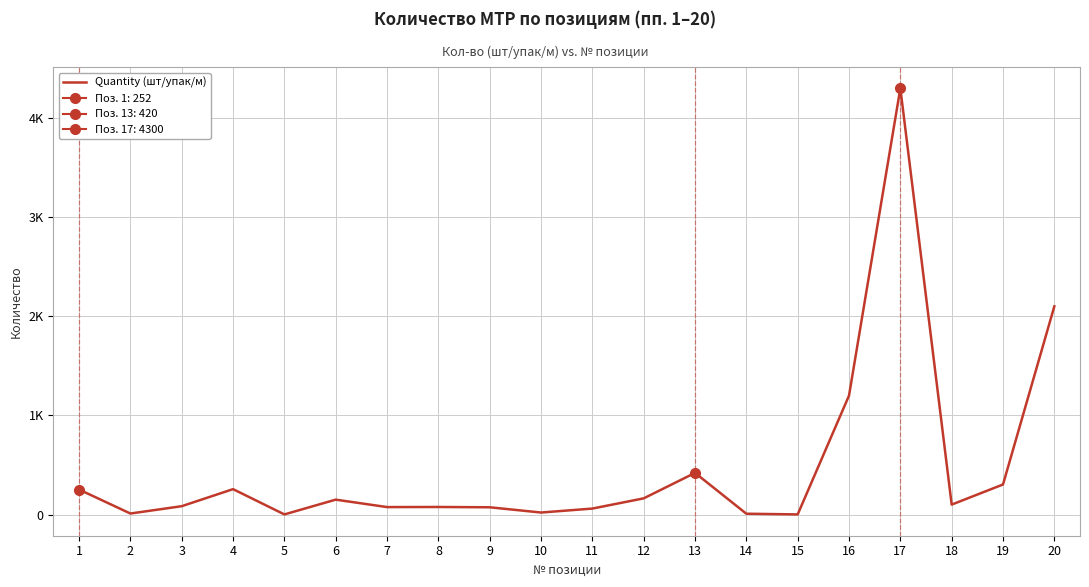

What is the difference between the values at 9 and 4?

183